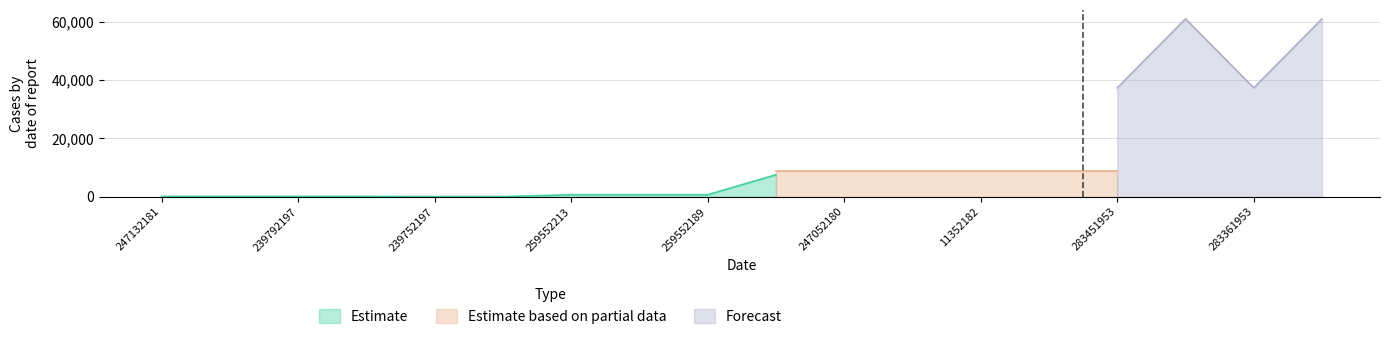

What is the smallest value displayed?

56.7